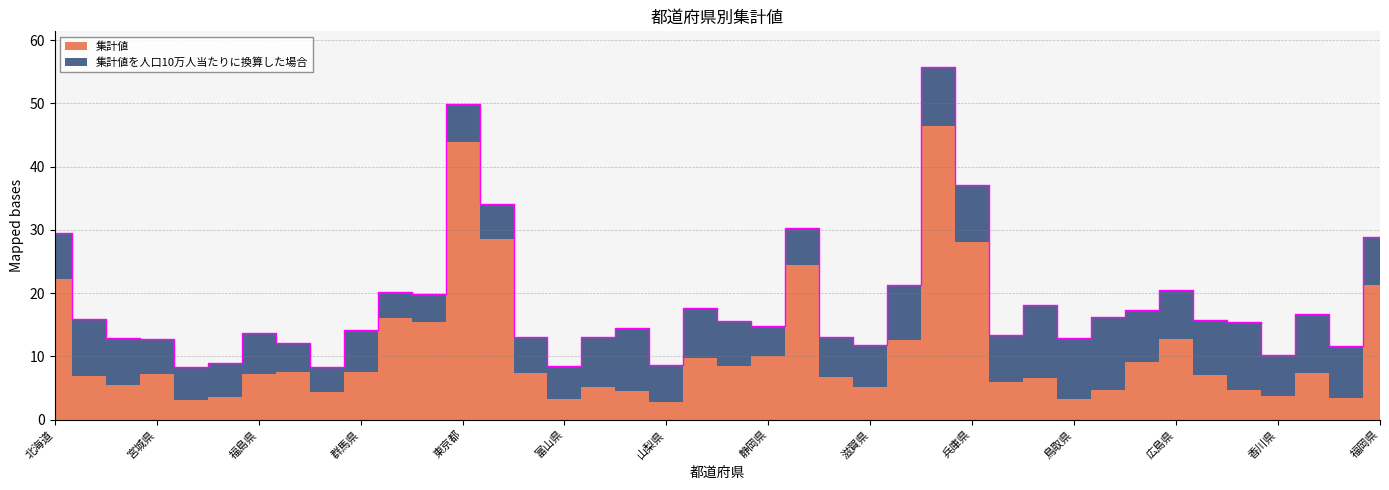

How many data points are above 15?

20